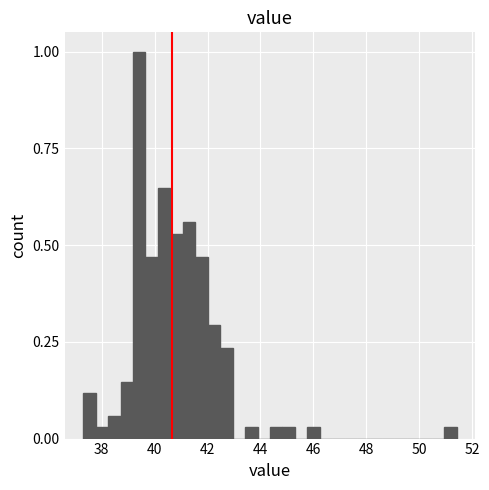

Around what value on the x-axis is the tallest bar? Give the approximate position of its centre, as read against the axis.

39.4